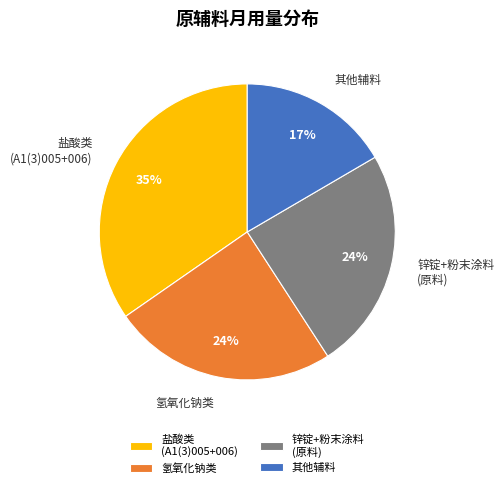

The 其他辅料 slice represents 17% of the pie. True or false?

True